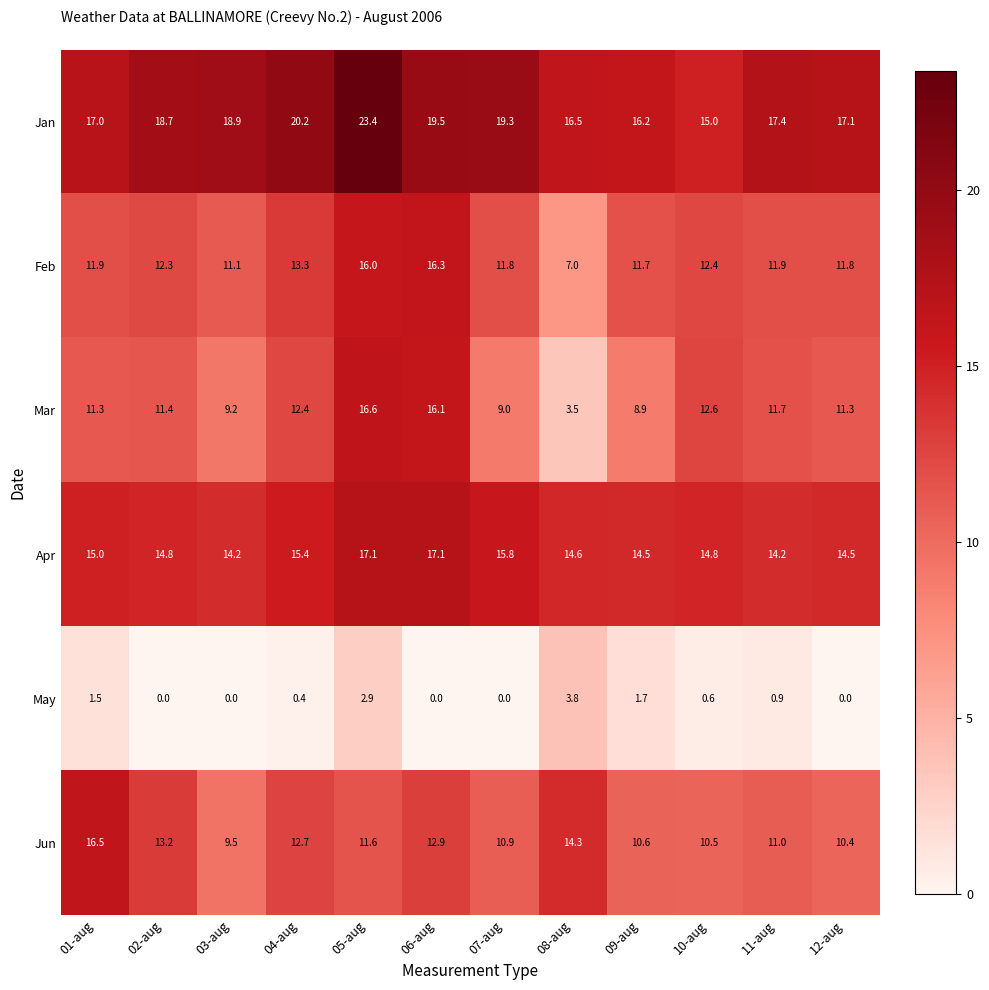

Where is May nearest to the value 1?

11-aug